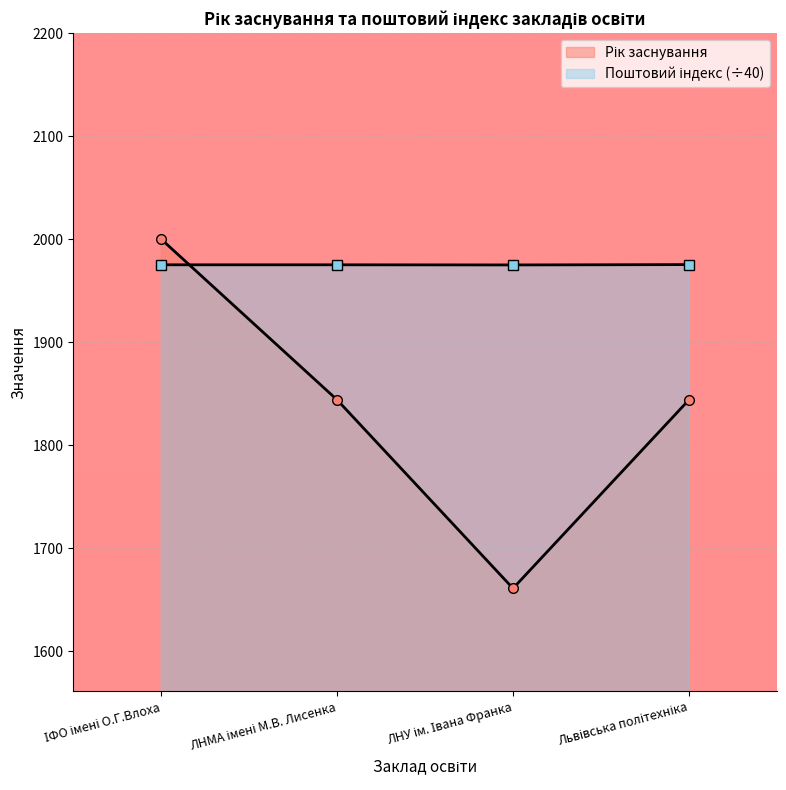

Reading right to left, transcribe all the data shown in this chart.

Рік заснування: 1844.0	1661.0	1844.0	2000.0
Поштовий індекс (місцезнаходження): 1975.3	1975.0	1975.1	1975.1